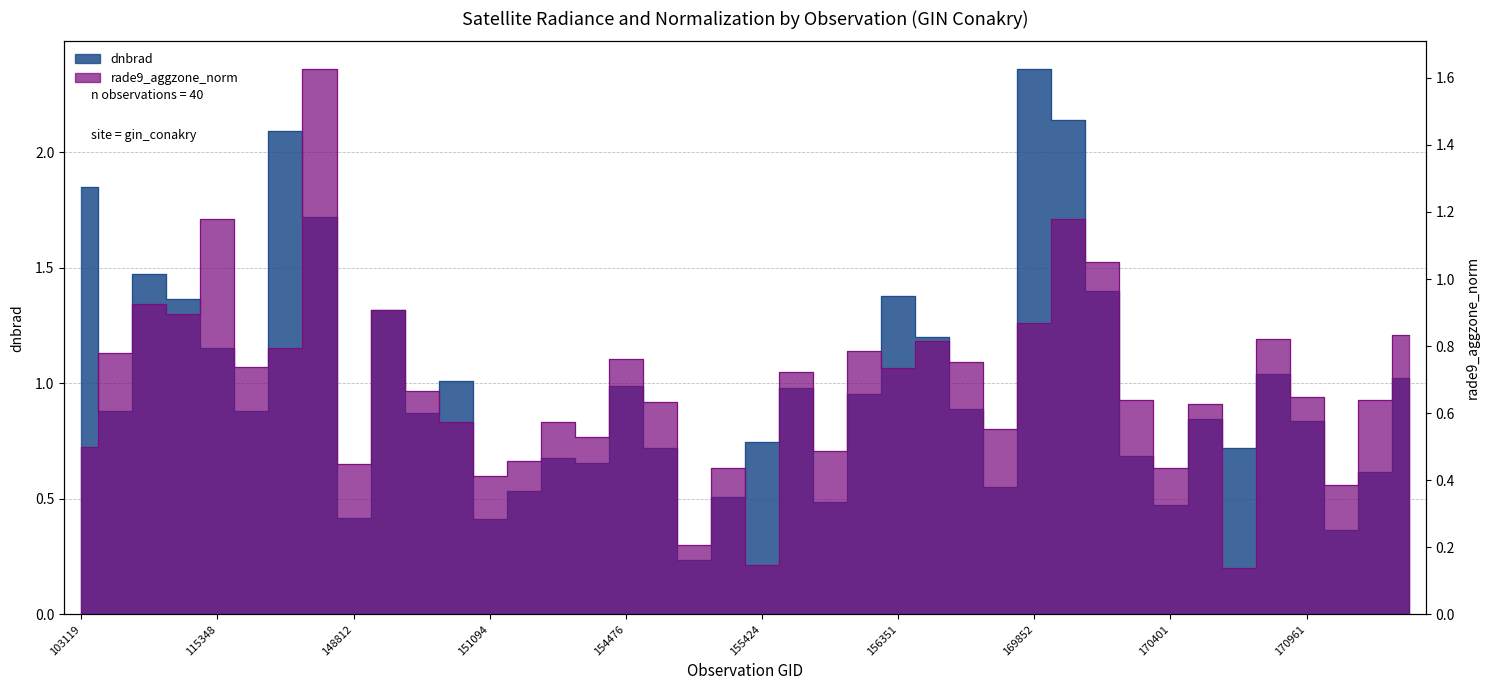

At which category does the chart reach its peak across all series?

169852